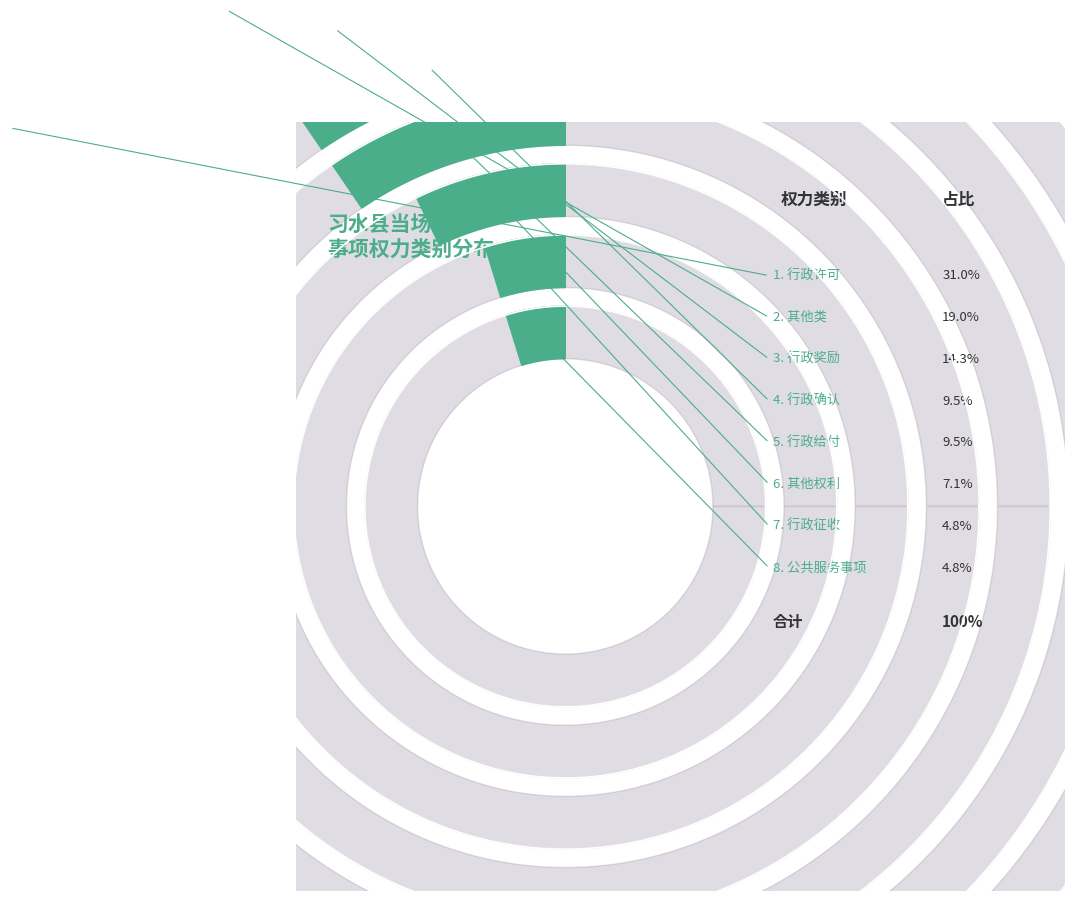

How many segments does this pie chart have?

8